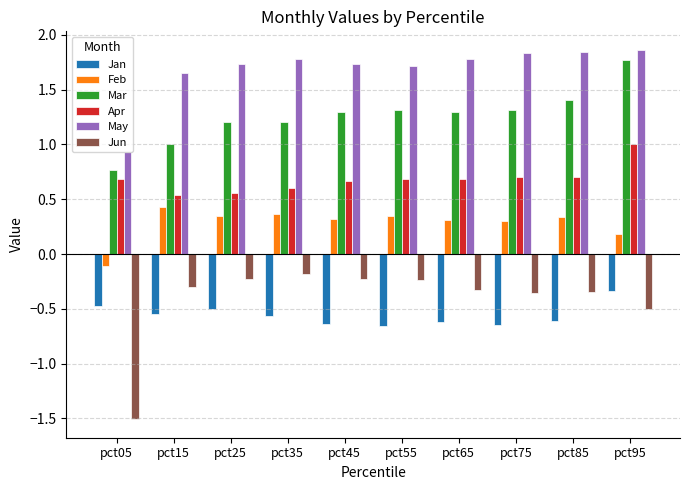

How many data points does each series have?

10